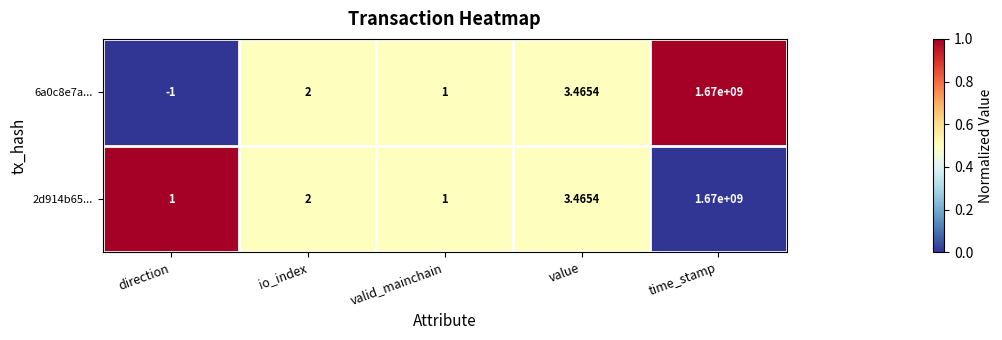

At which category is the sum across all series the highest?

time_stamp